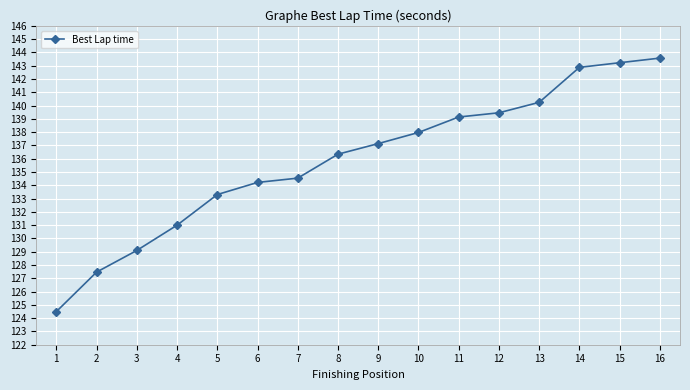

Reading left to right, what are all the values shown in this chart?

1=124.5	2=127.5	3=129.1	4=131.0	5=133.3	6=134.2	7=134.5	8=136.3	9=137.1	10=138.0	11=139.1	12=139.5	13=140.2	14=142.9	15=143.2	16=143.6